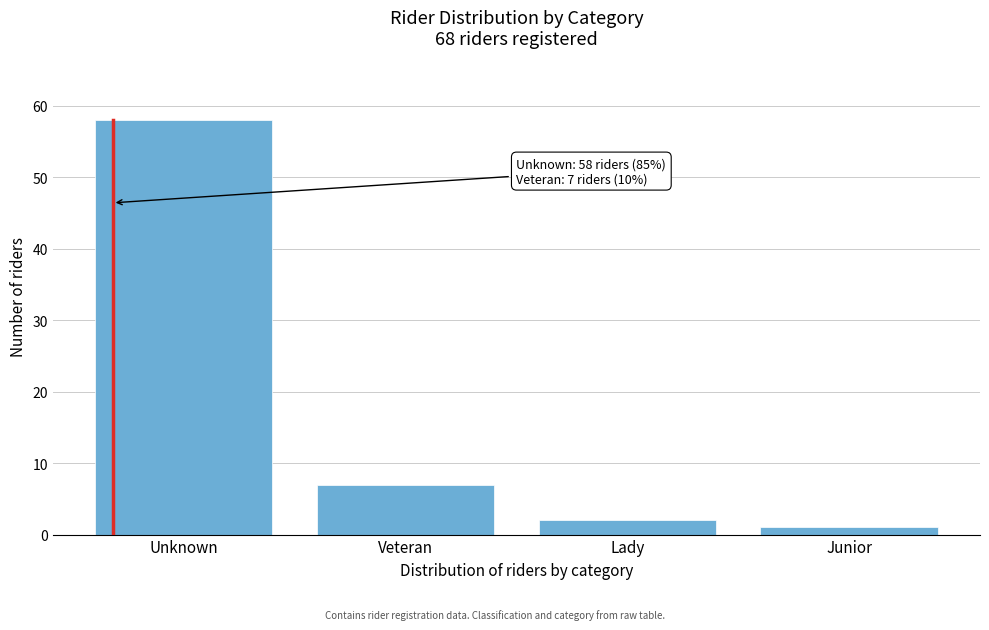

Reading right to left, extract all data points from this chart.

Junior=1	Lady=2	Veteran=7	Unknown=58